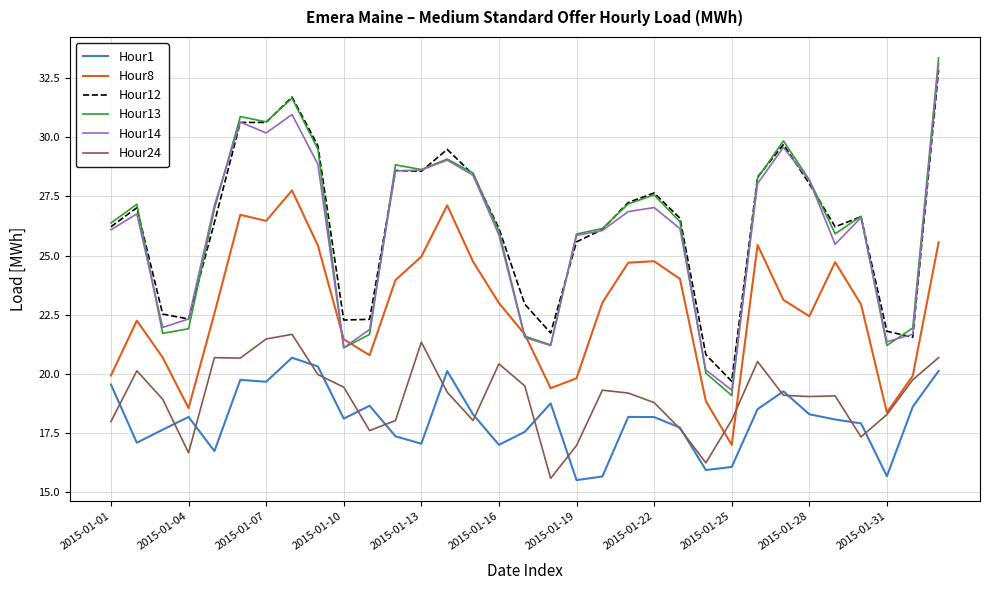

True or false: Hour12 has more than 1 interior local peaks.

True